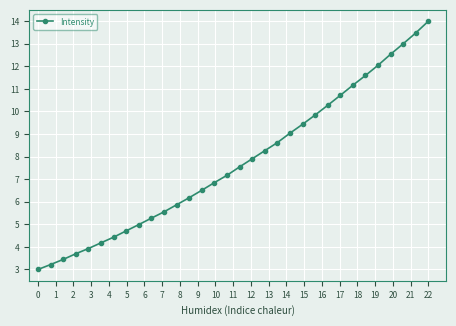

What is the minimum value shown in the chart?

3.0